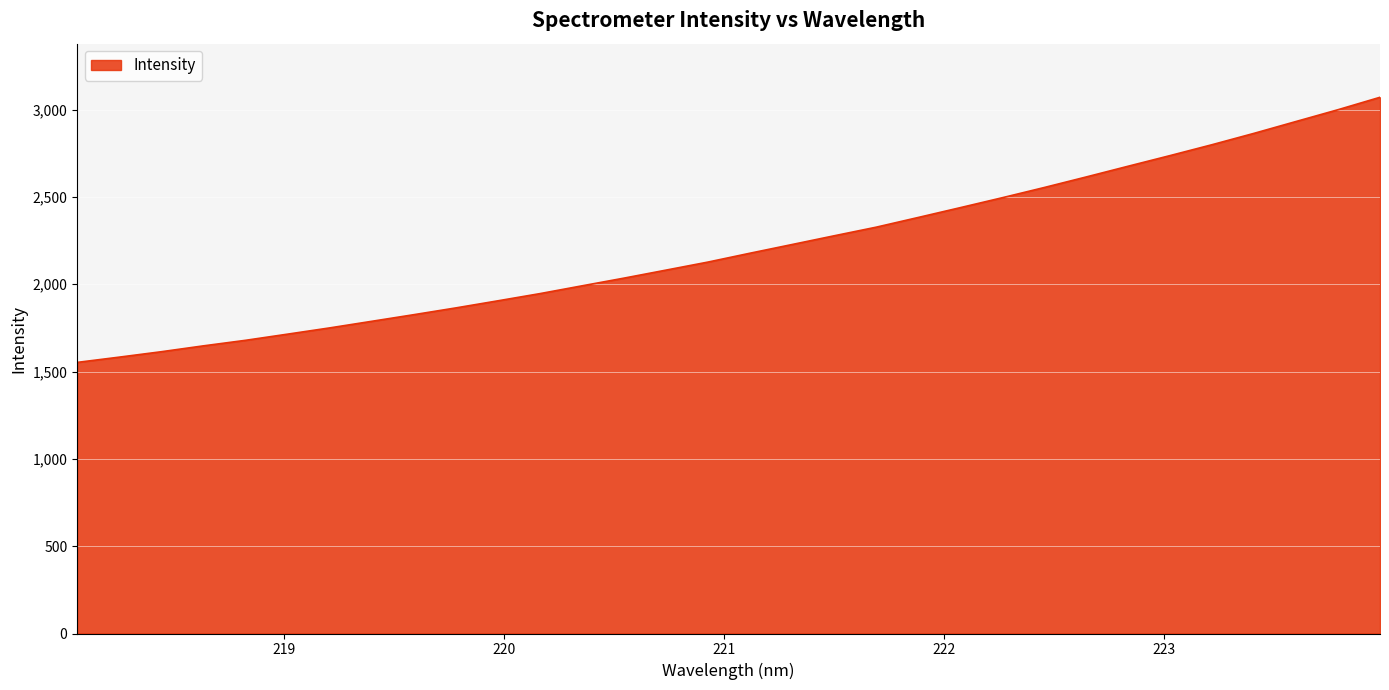

What is the greatest value displayed?

3070.7